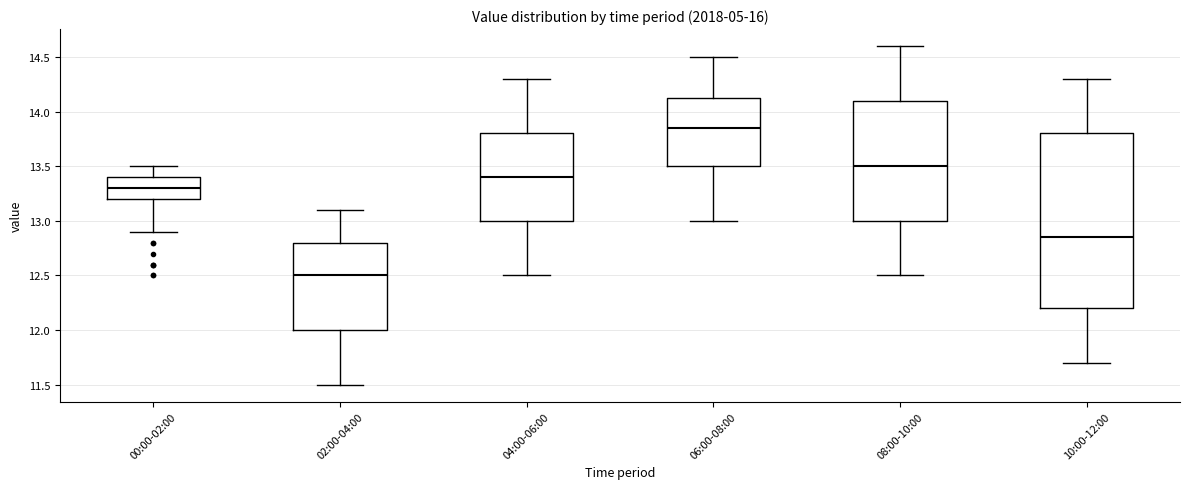

Comparing the boxes themselves (not the whiskers), which one is the tallest?

10:00-12:00